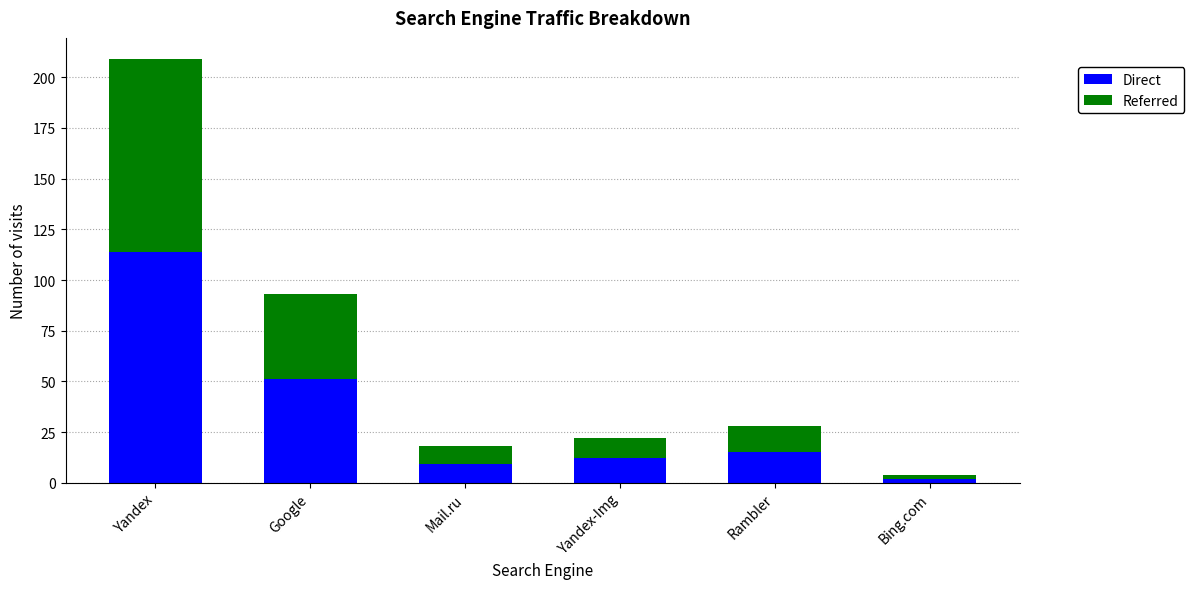

Does the chart contain any negative values?

No